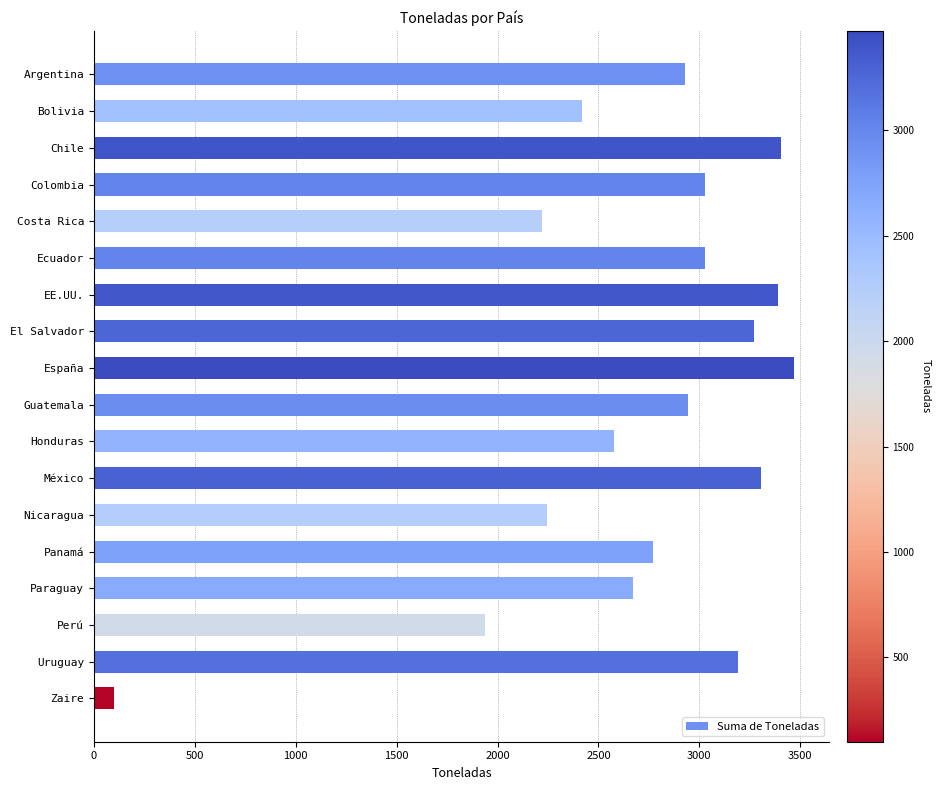

What is the difference between the maximum and minimum values?

3371